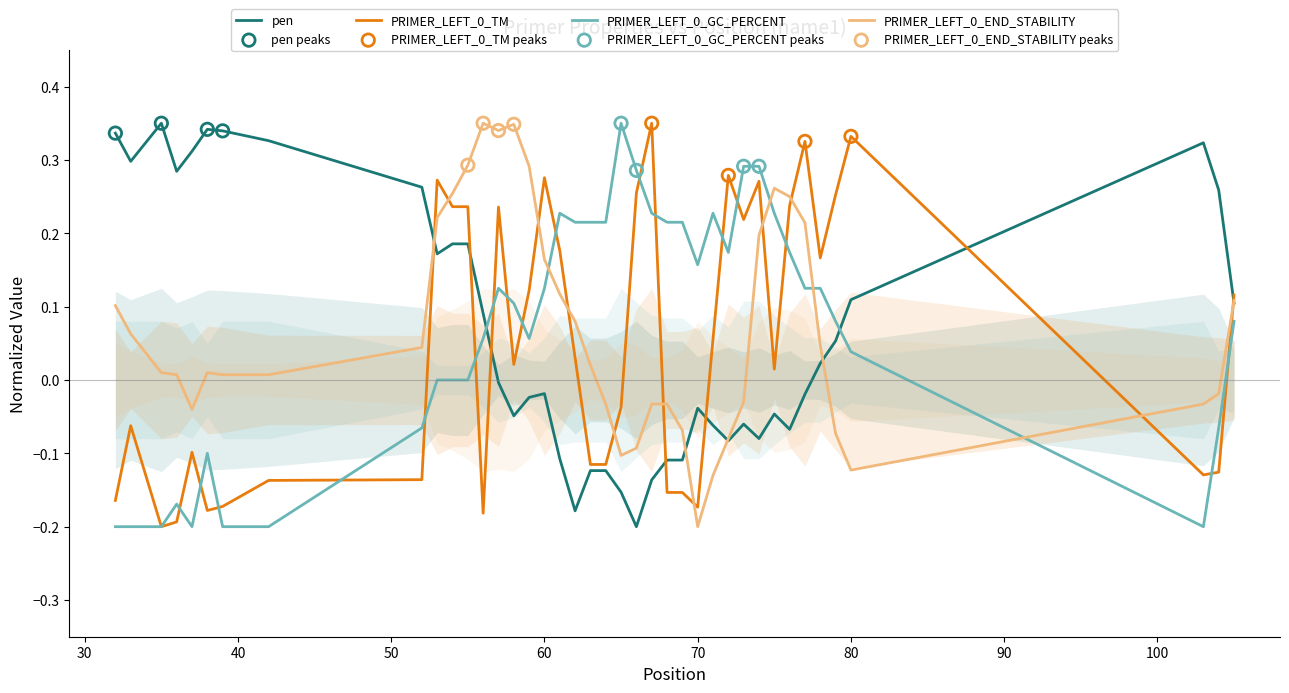

At how many categories does at least one series exceed 0?

40